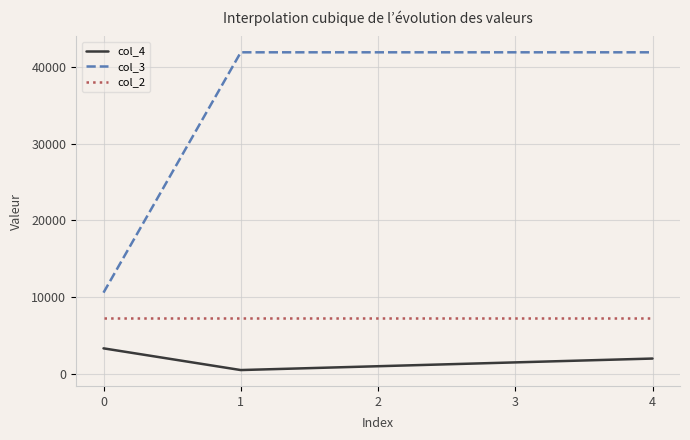

The col_4 series shows 5083 at 0. True or false?

False